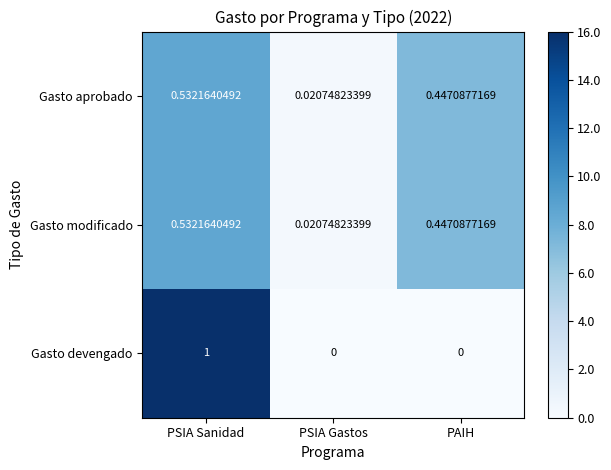

Which series changed the most between PSIA Sanidad and PAIH?

Gasto devengado